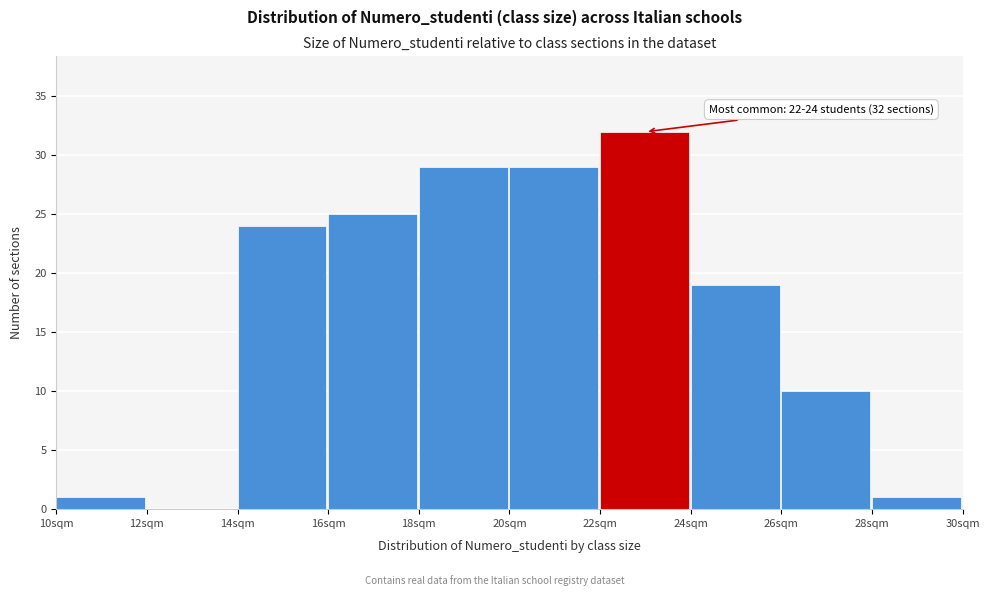

Over which range of the x-axis is the bar tallest?

22 to 24